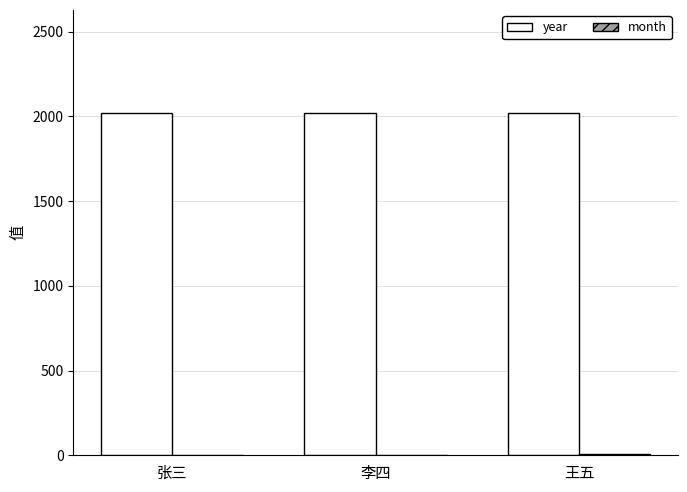

What is the sum of all year values?

6063